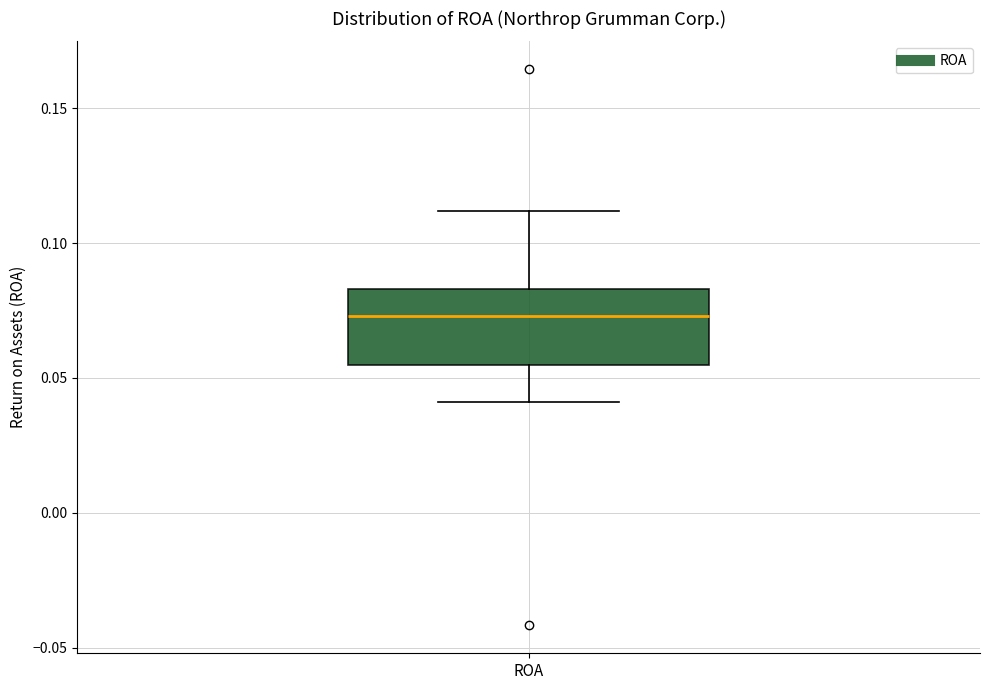

Transcribe this box plot: give where the median line is, the range the box spans, and where the two whiskers end, as read against the y-axis. The values are not printed on the chart, so give them approximately, as read against the axis.

median 0.075, box 0.055 to 0.085, whiskers 0.040 to 0.110